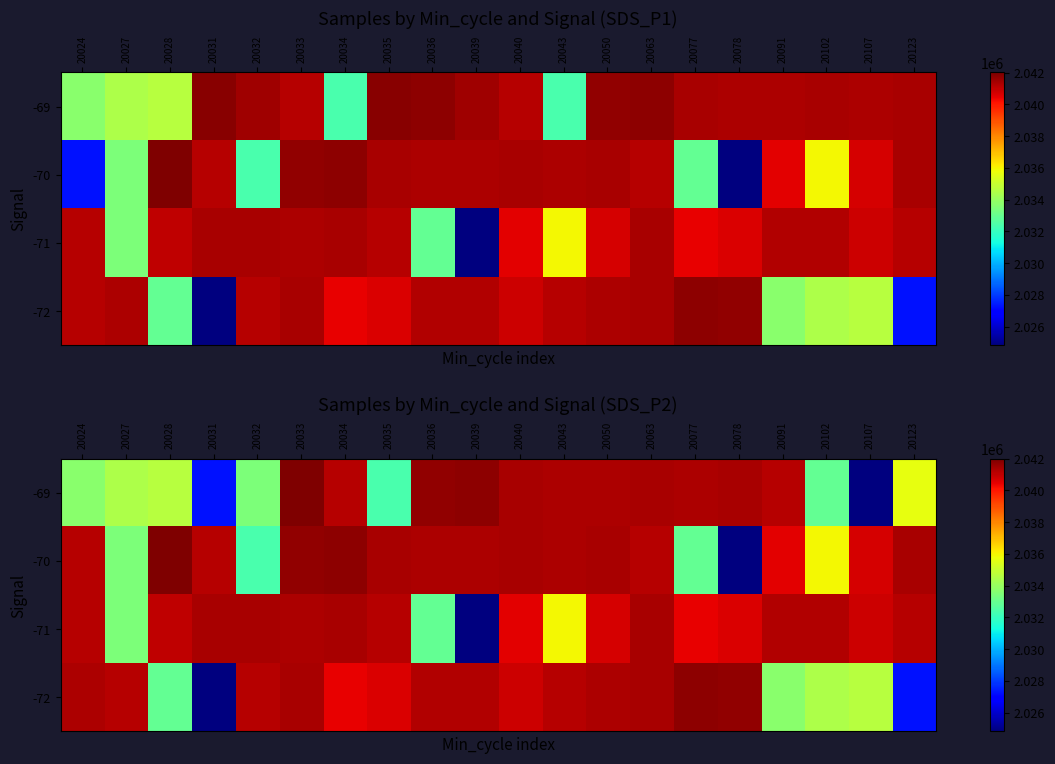

How many data points in -69 are above 2041155?

9